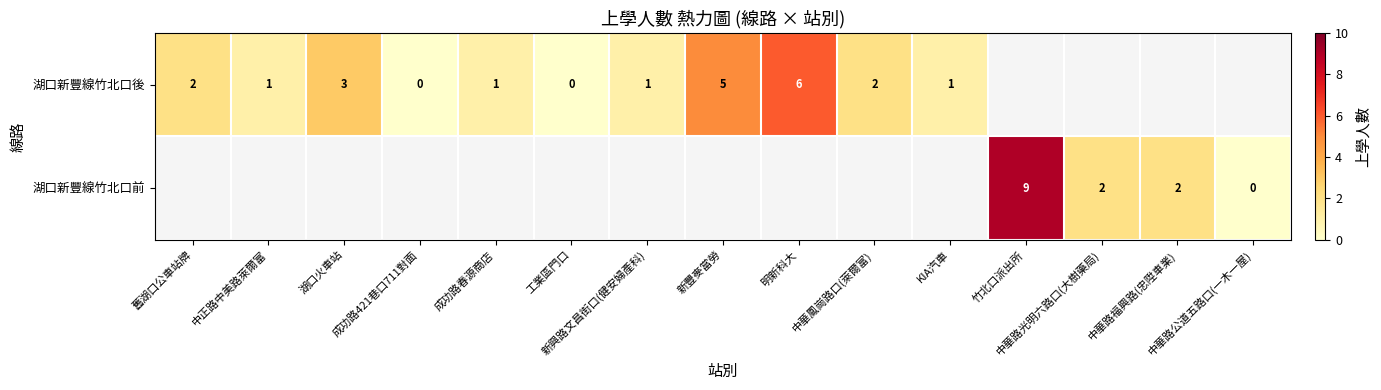

How many categories are shown in the chart?

15